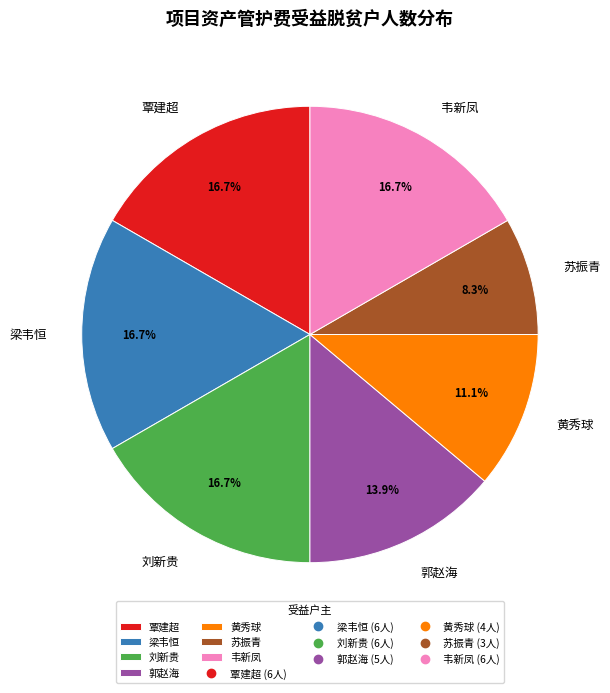

To the nearest percent, what portion does 黄秀球 represent?

11%